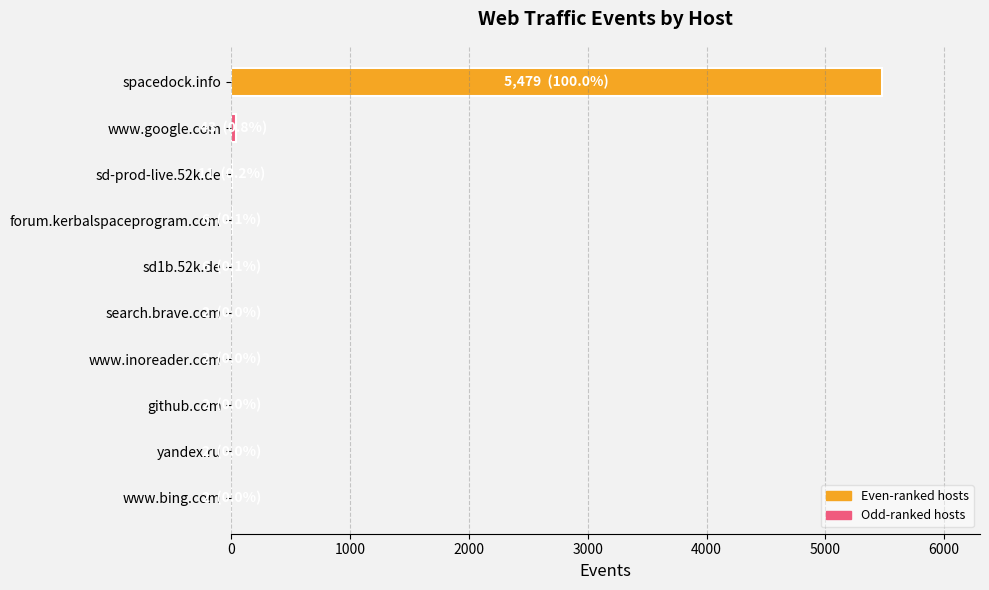

Are the bars horizontal?

Yes